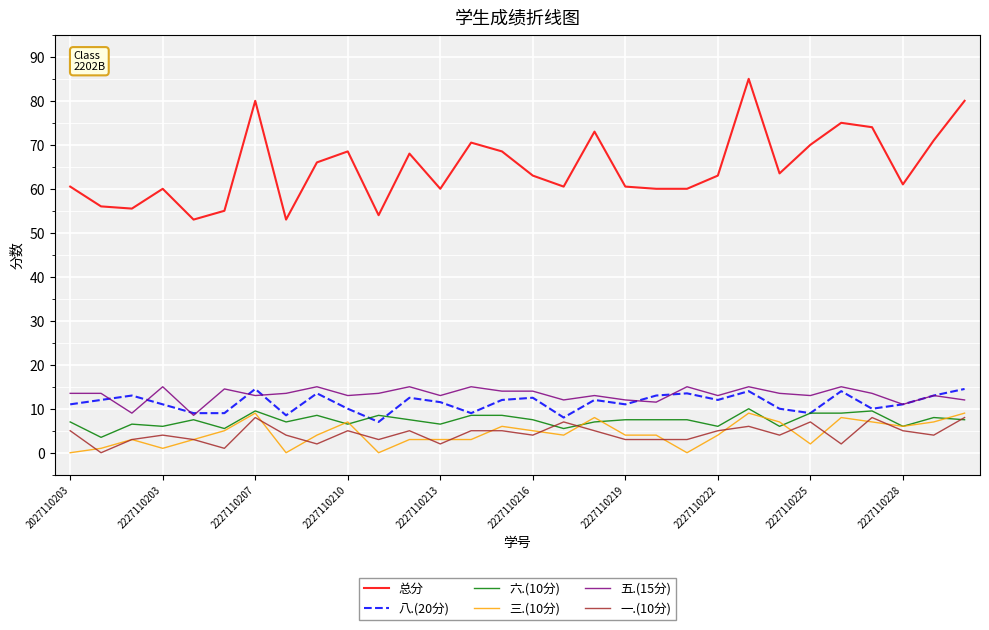

Which series has the largest total across all categories?

总分